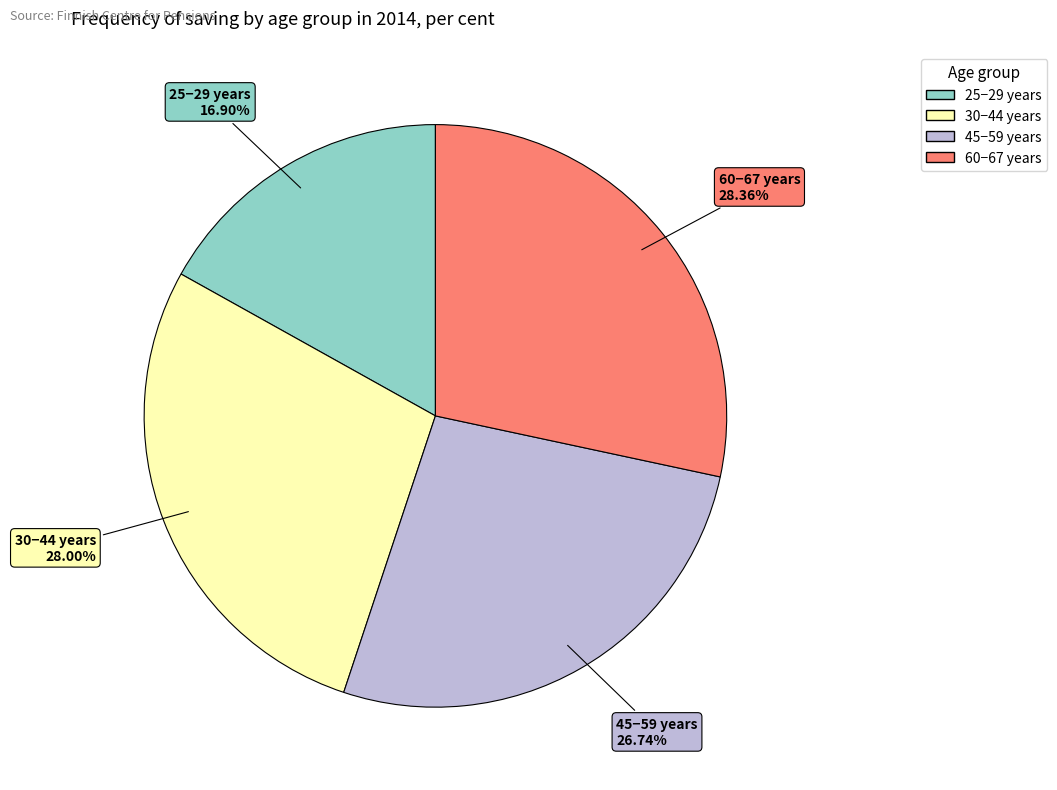

To the nearest percent, what portion does 25−29 years represent?

17%